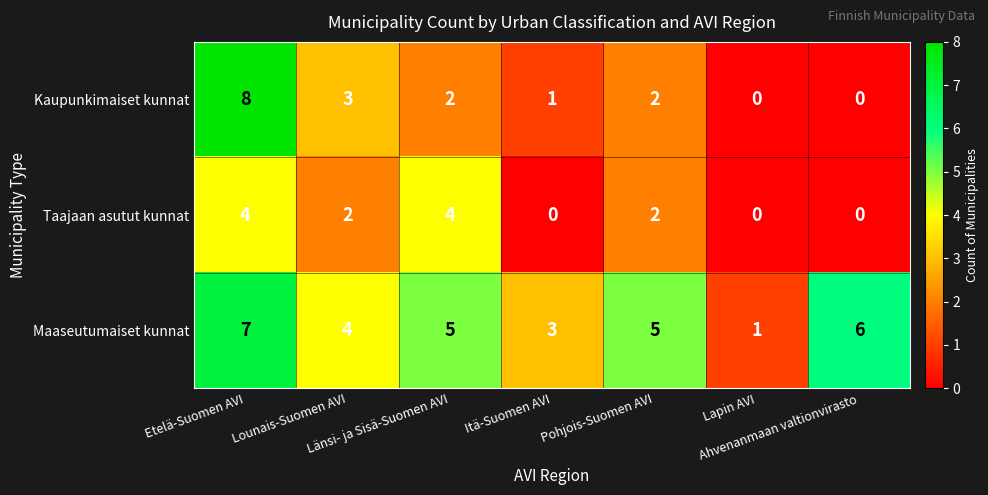

Which series has the largest total across all categories?

Maaseutumaiset kunnat